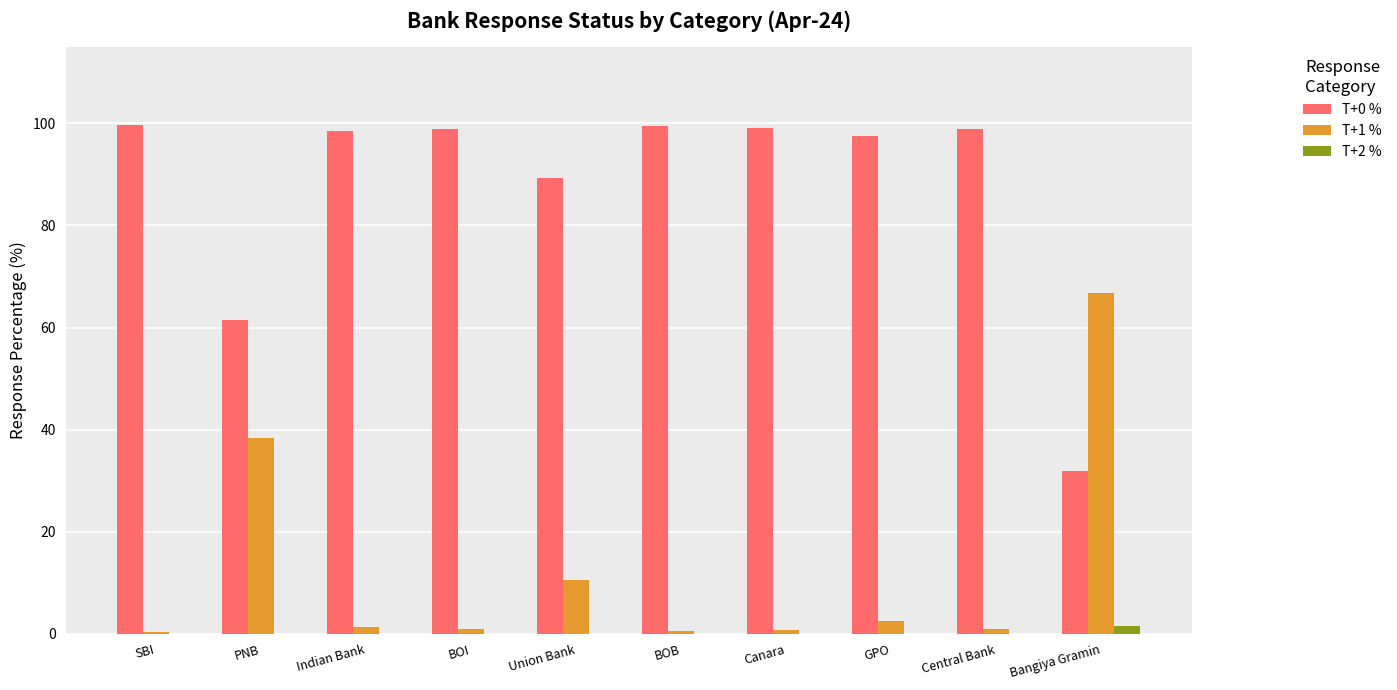

Count the number of data series in this chart.

3